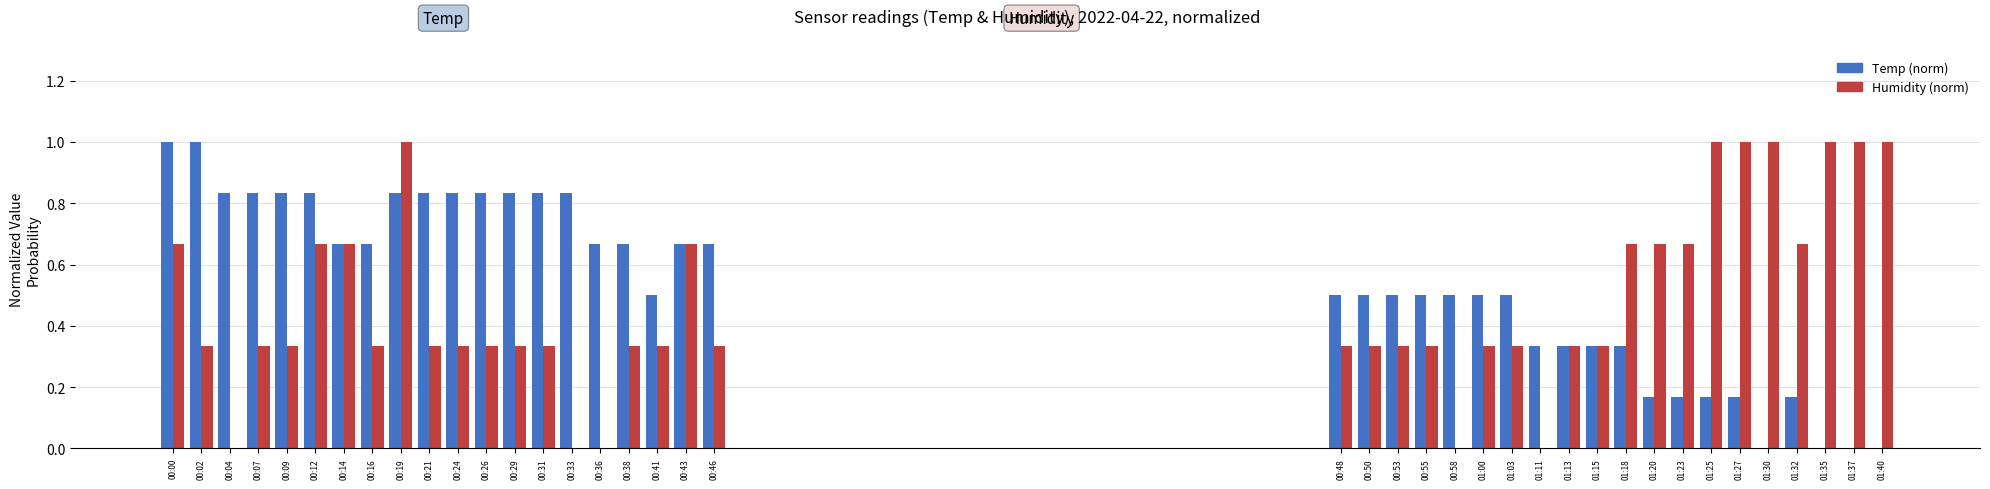

Which category has the highest value across all series?

00:00